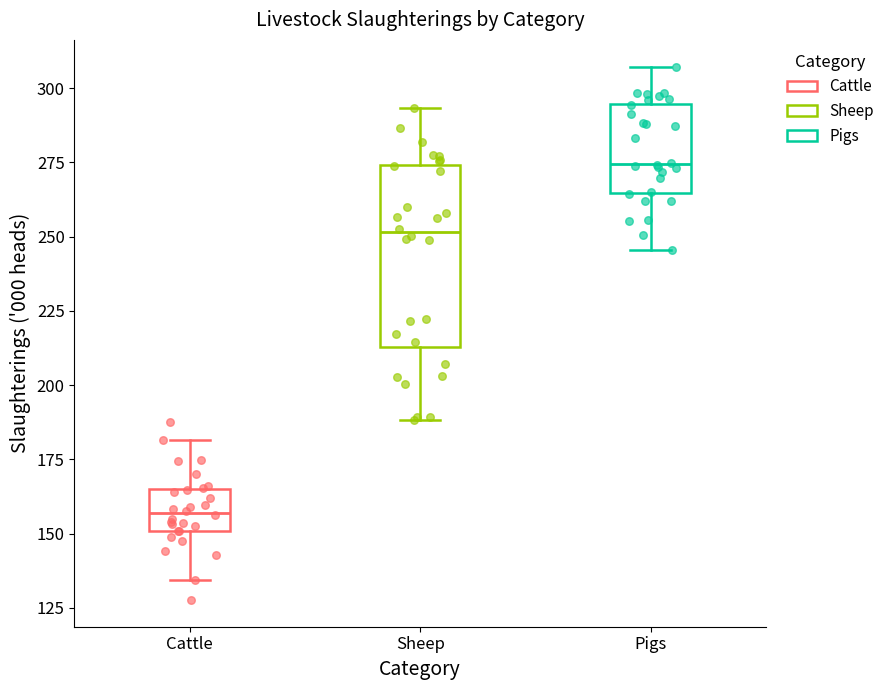

Where is the lower edge of the box for Sheep on the y-axis? The values are not printed on the chart, so give them approximately, as read against the axis.

215